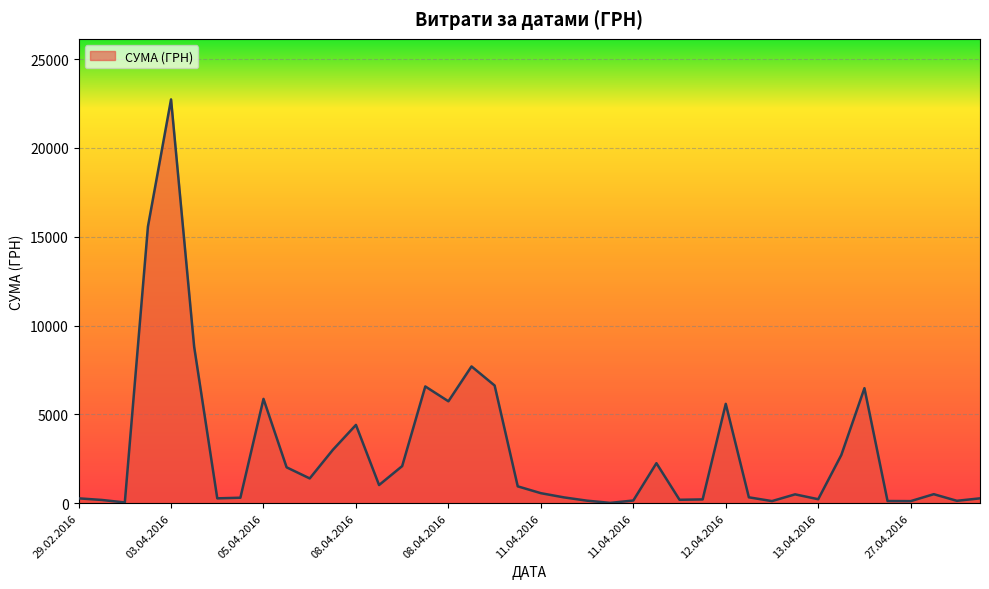

What is the greatest value displayed?

22733.0